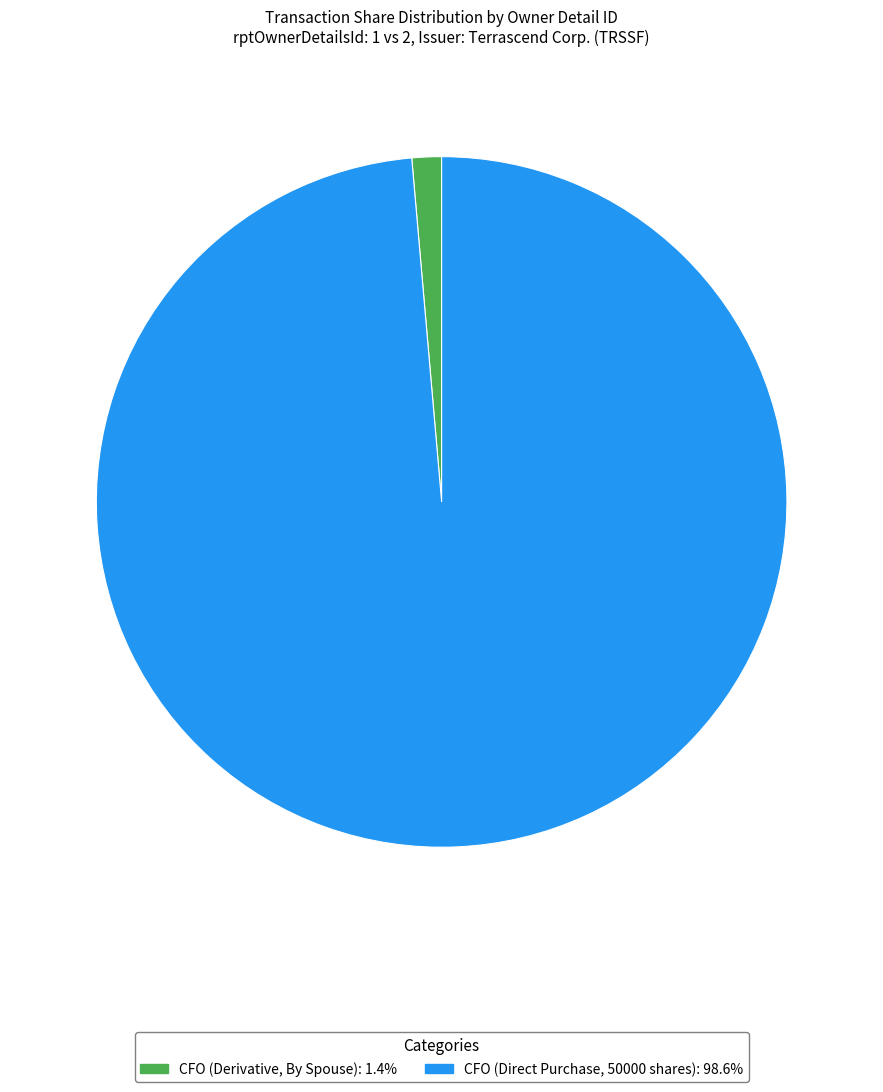

Is there a majority slice in this chart?

Yes